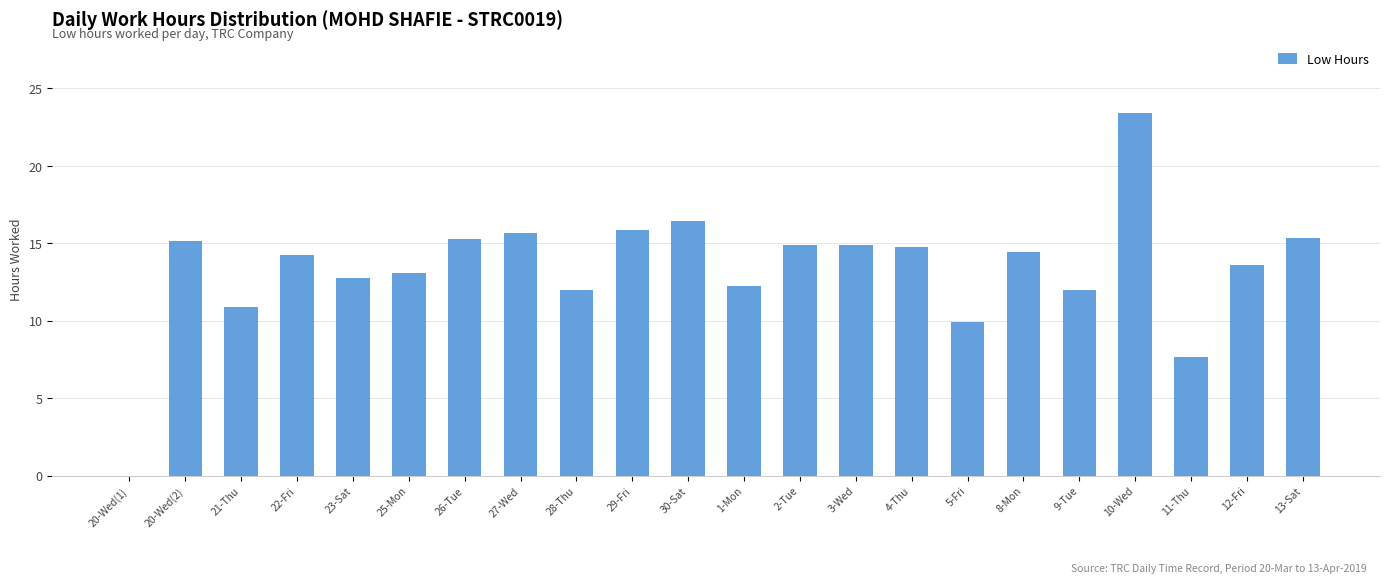

What is the change in value from 10-Wed to 13-Sat?

-8.1